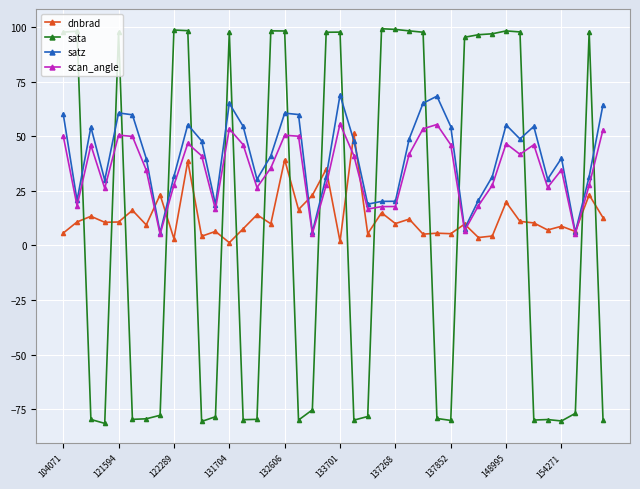

True or false: satz has more than 2 interior local peaks.

True